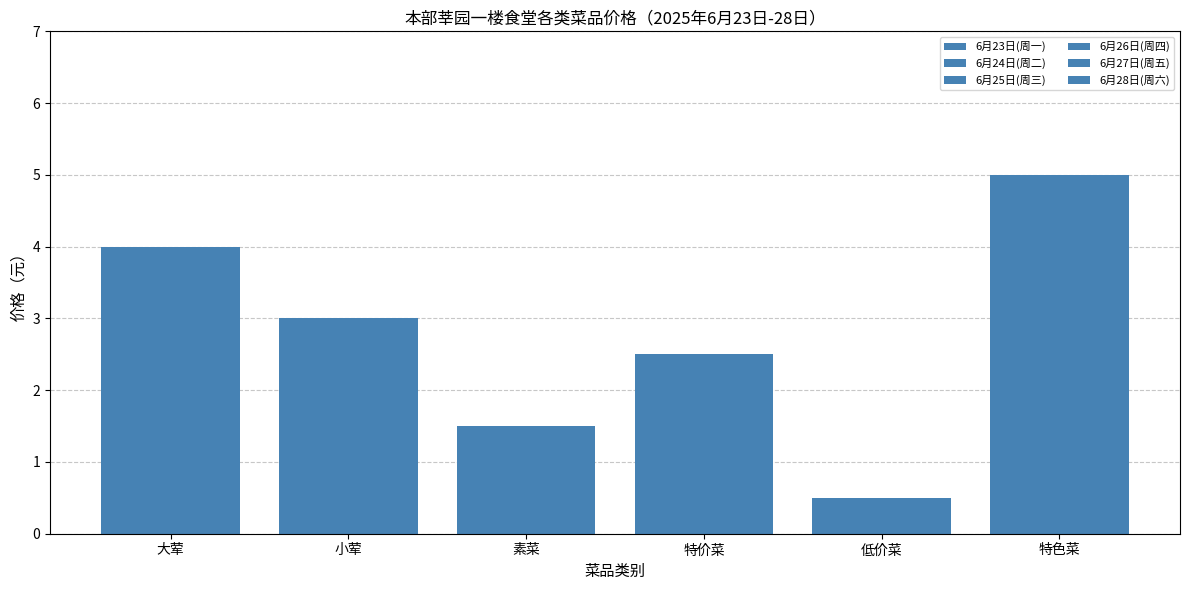

Count the number of categories in the chart.

6